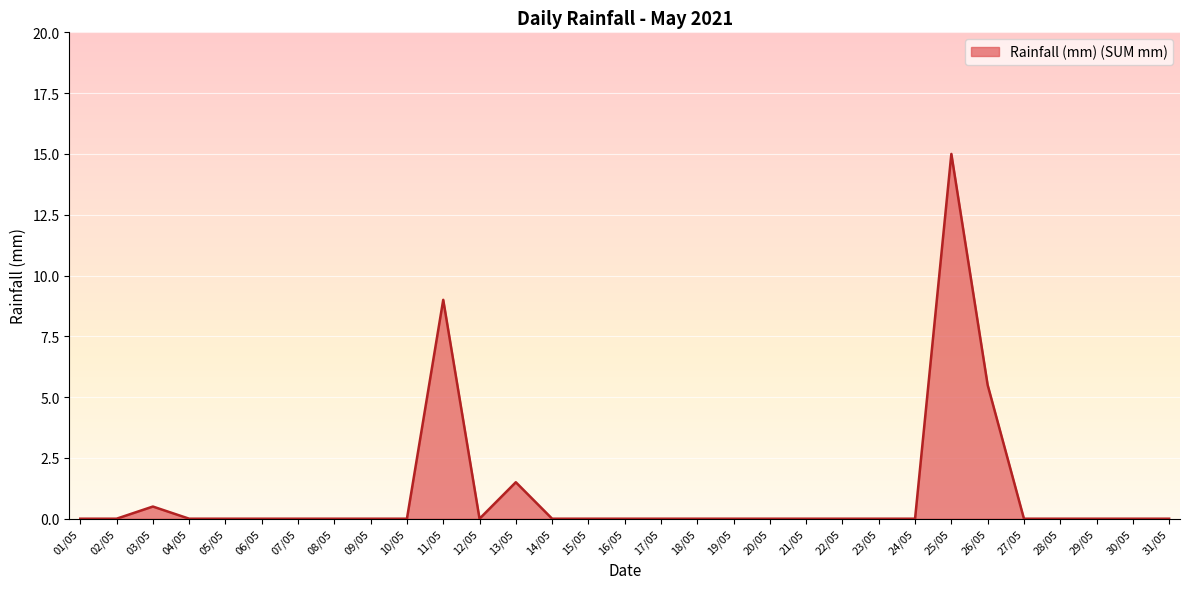

What is the difference between the maximum and minimum values?

15.0